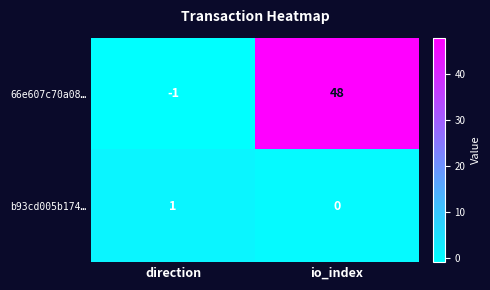

How many categories are shown in the chart?

2